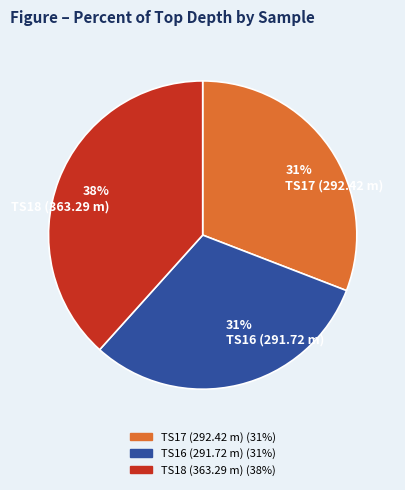

Is the sum of 31% TS17 (292.42 m) and 31% TS16 (291.72 m) greater than half?

Yes